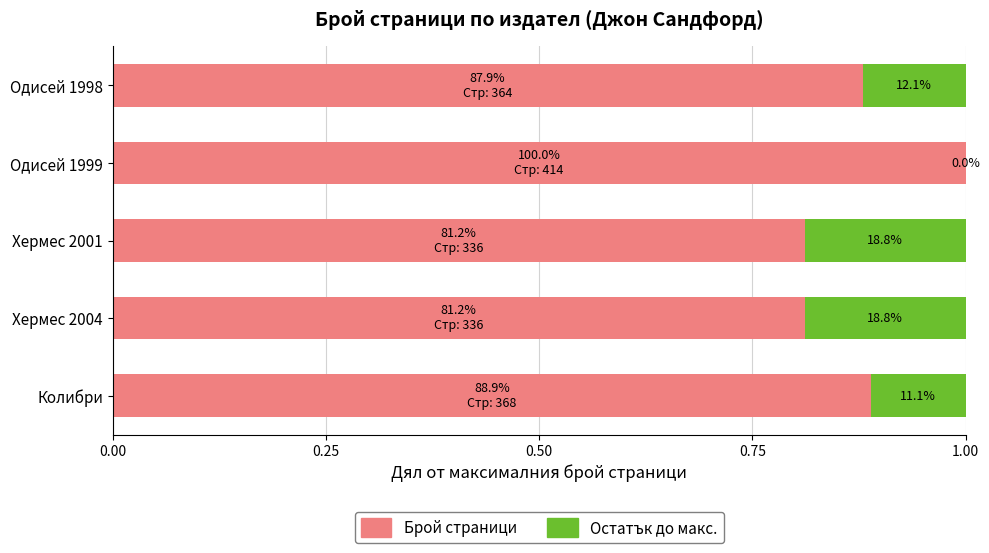

What are all the series names shown in the legend?

Брой страници, Остатък до макс.